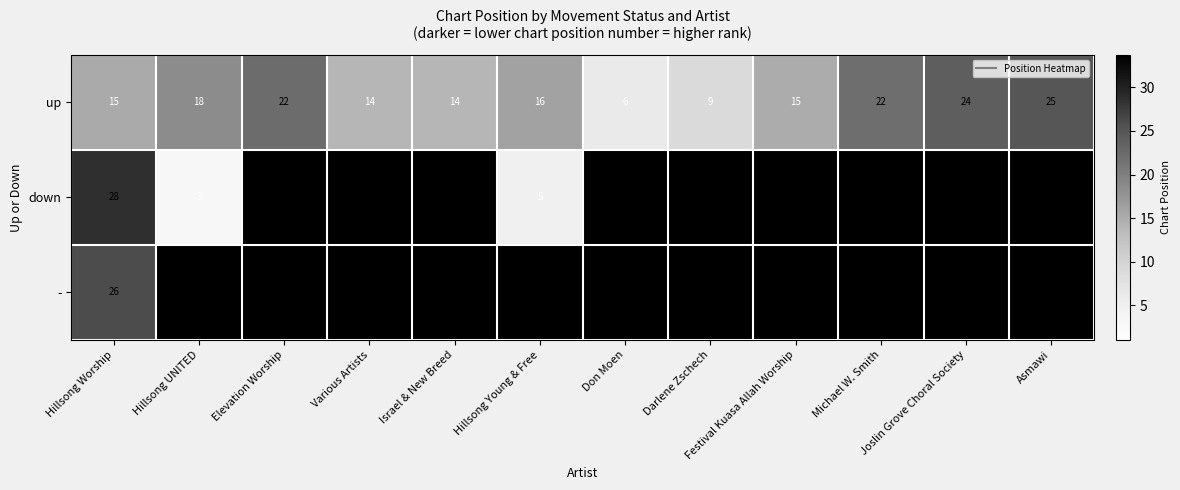

What is the maximum value shown in the chart?

33.8